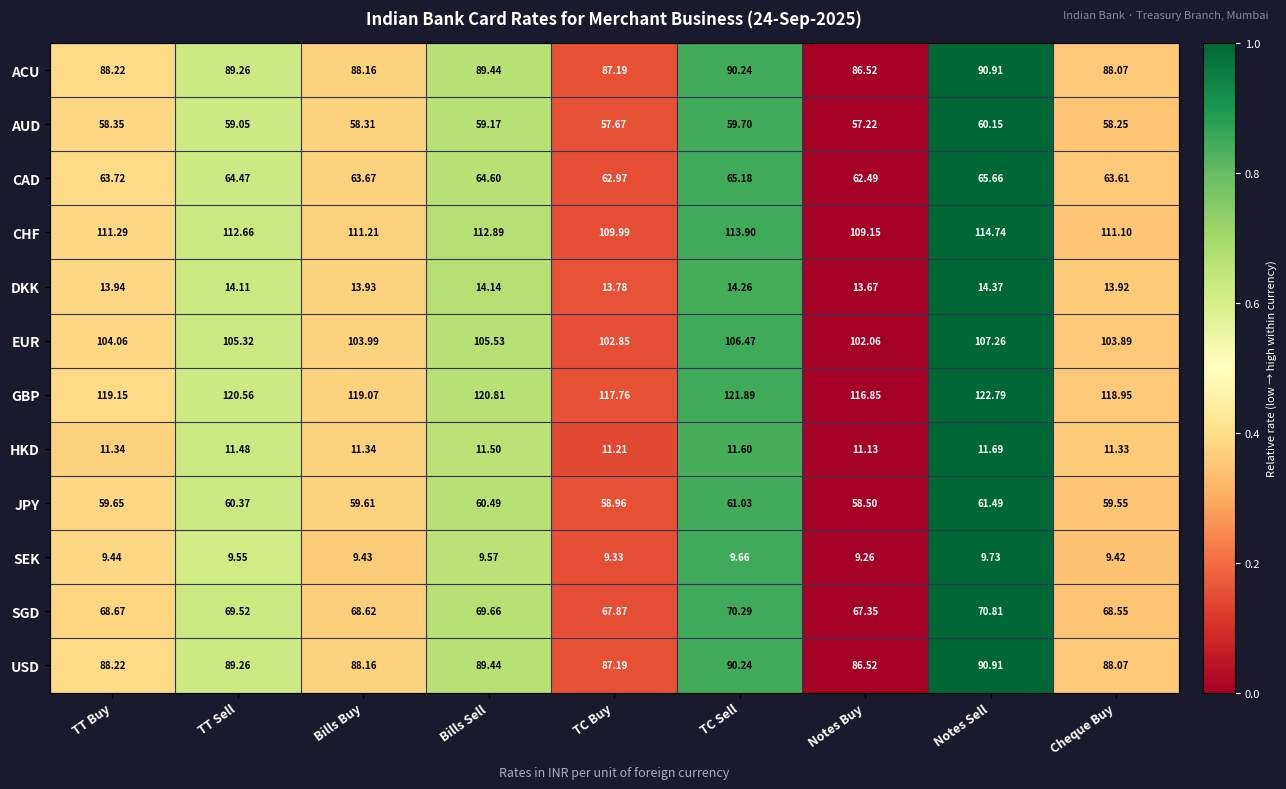

List the labels in order of DKK value, smallest first.

Notes Buy, TC Buy, Cheque Buy, Bills Buy, TT Buy, TT Sell, Bills Sell, TC Sell, Notes Sell